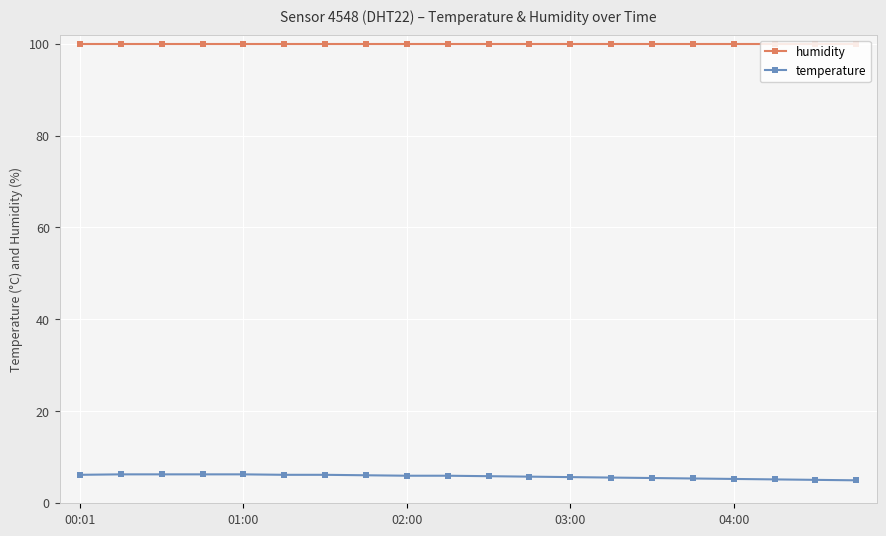

What is the average value of the temperature series?

5.7